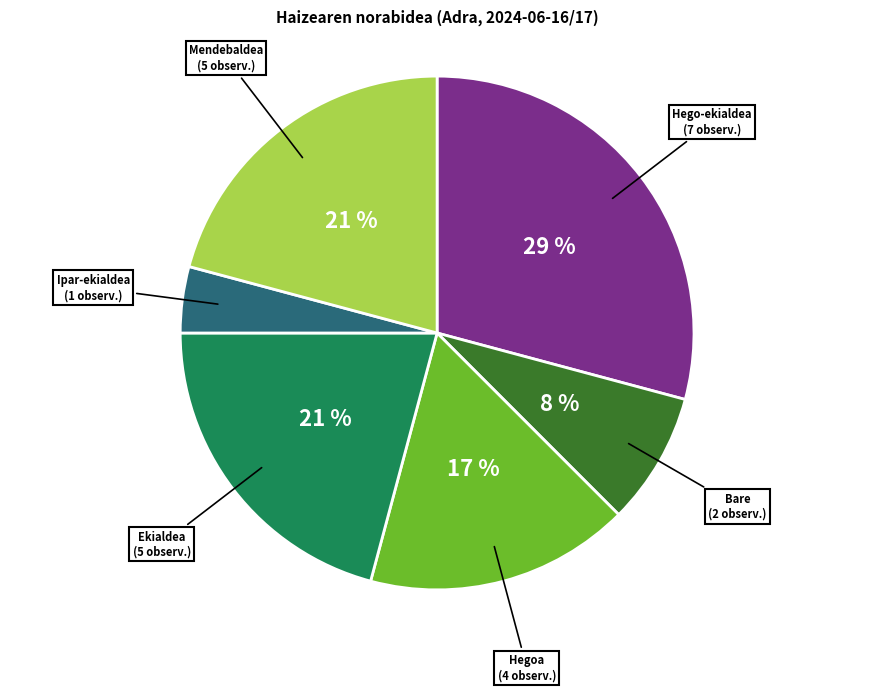

To the nearest percent, what is the difference between the largest and smallest slice percentages?

25%